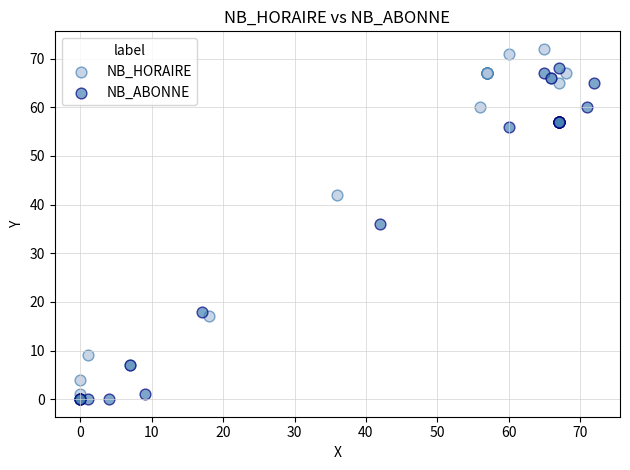

Which series has the largest Y range (max minus min)?

NB_HORAIRE